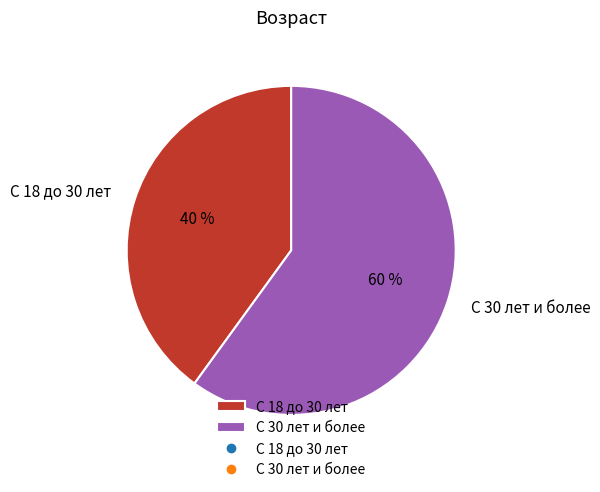

What is the ratio of the value at С 18 до 30 лет to the value at С 30 лет и более?

0.7